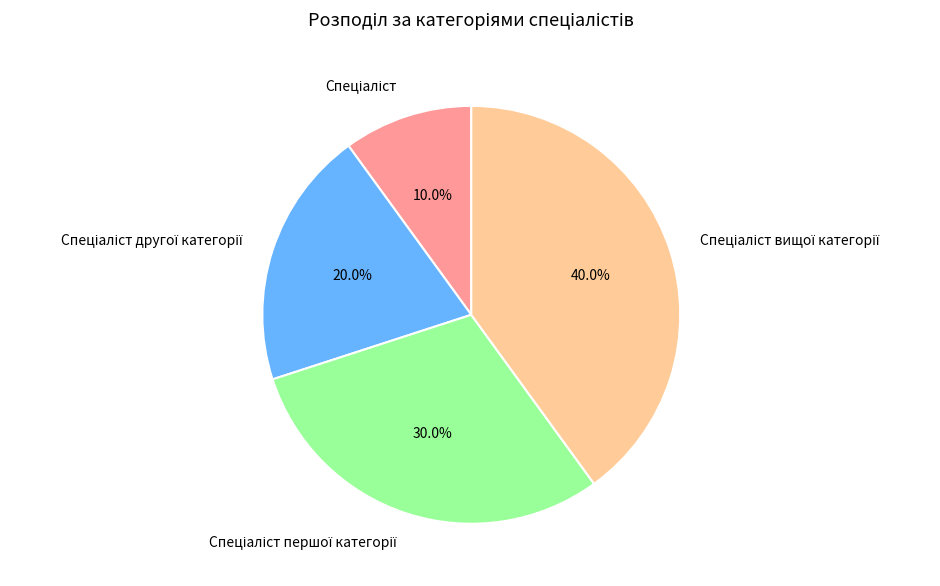

Does any single category account for the majority?

No